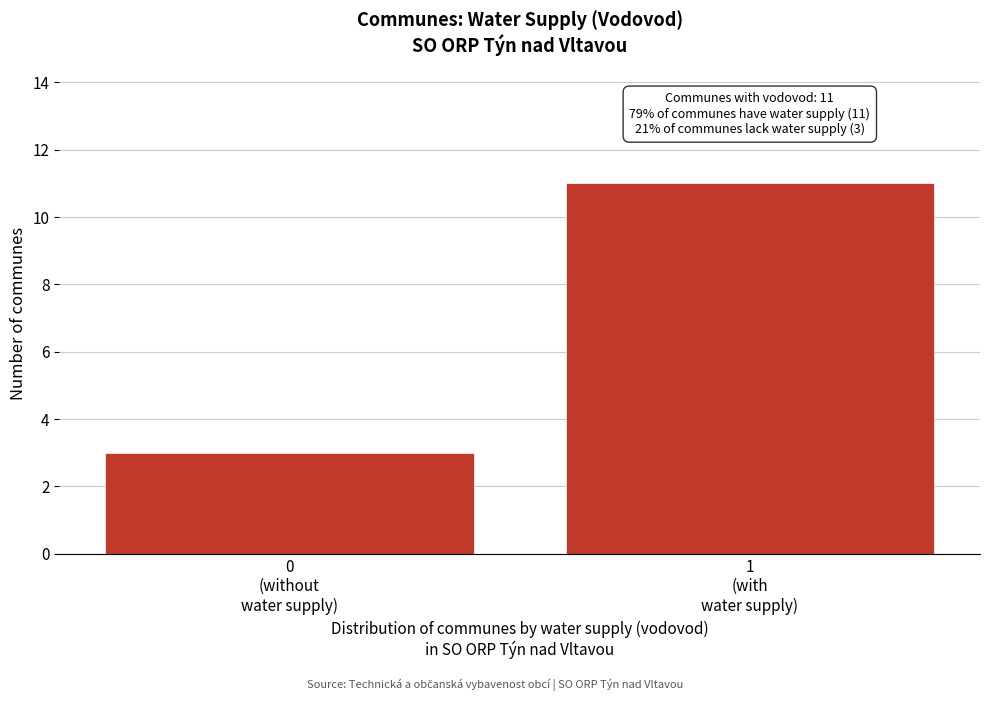

Reading left to right, transcribe all the data shown in this chart.

3	11